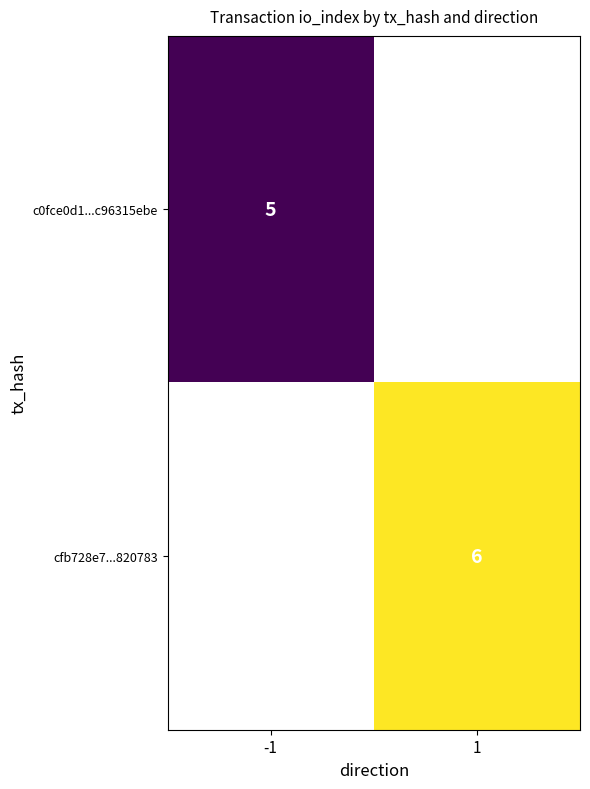

Is it true that c0fce0d1...c96315ebe equals 8 at -1?

False